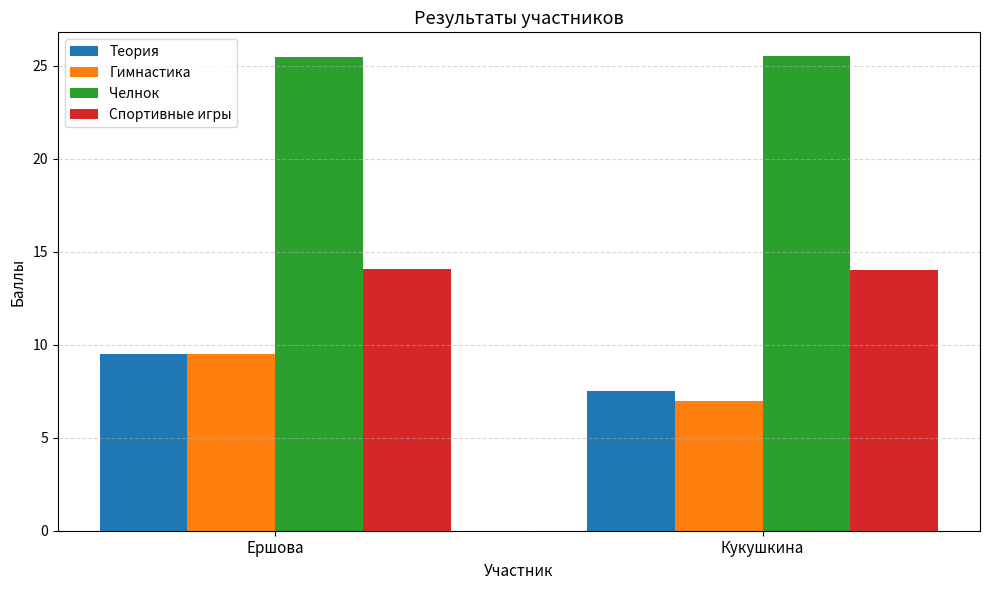

True or false: Теория has a value of 9.5 at Ершова.

True